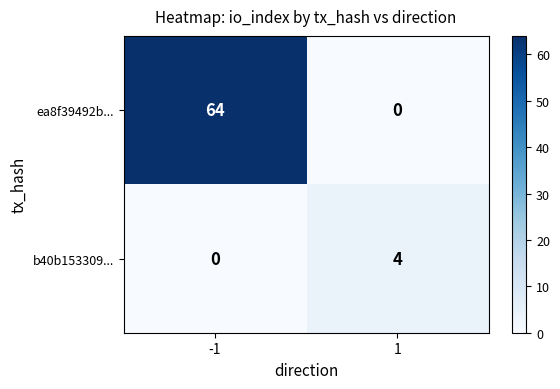

Rank the series at -1 from highest to lowest value.

ea8f39492b..., b40b153309...